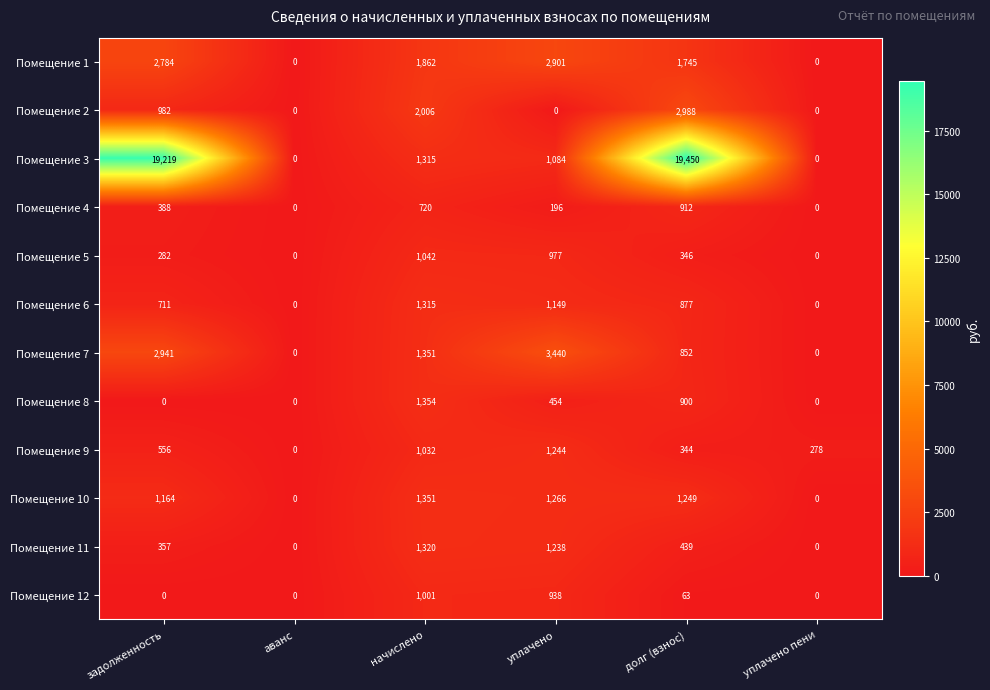

The value of Помещение 6 at задолженность is 1191. True or false?

False